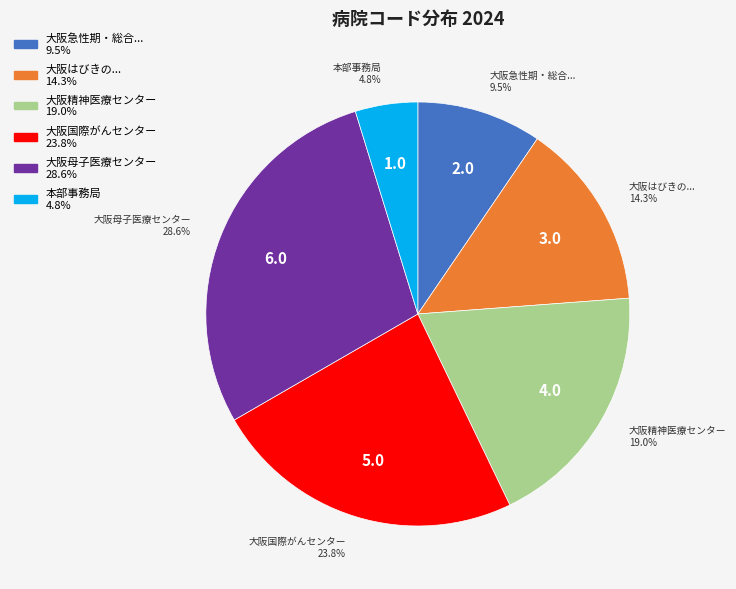

To the nearest percent, what is the average slice percentage?

17%